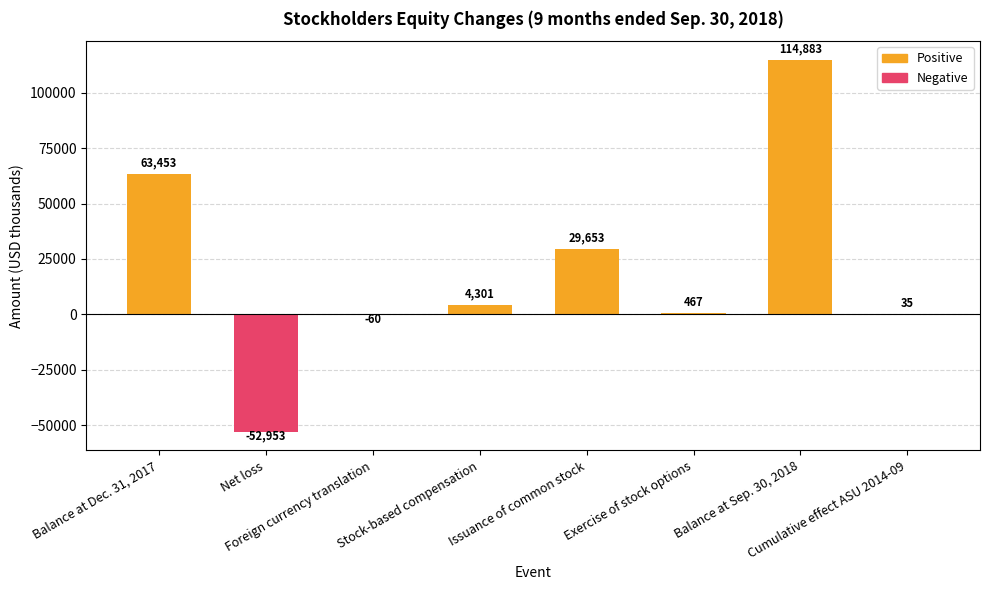

What is the maximum value shown in the chart?

114883